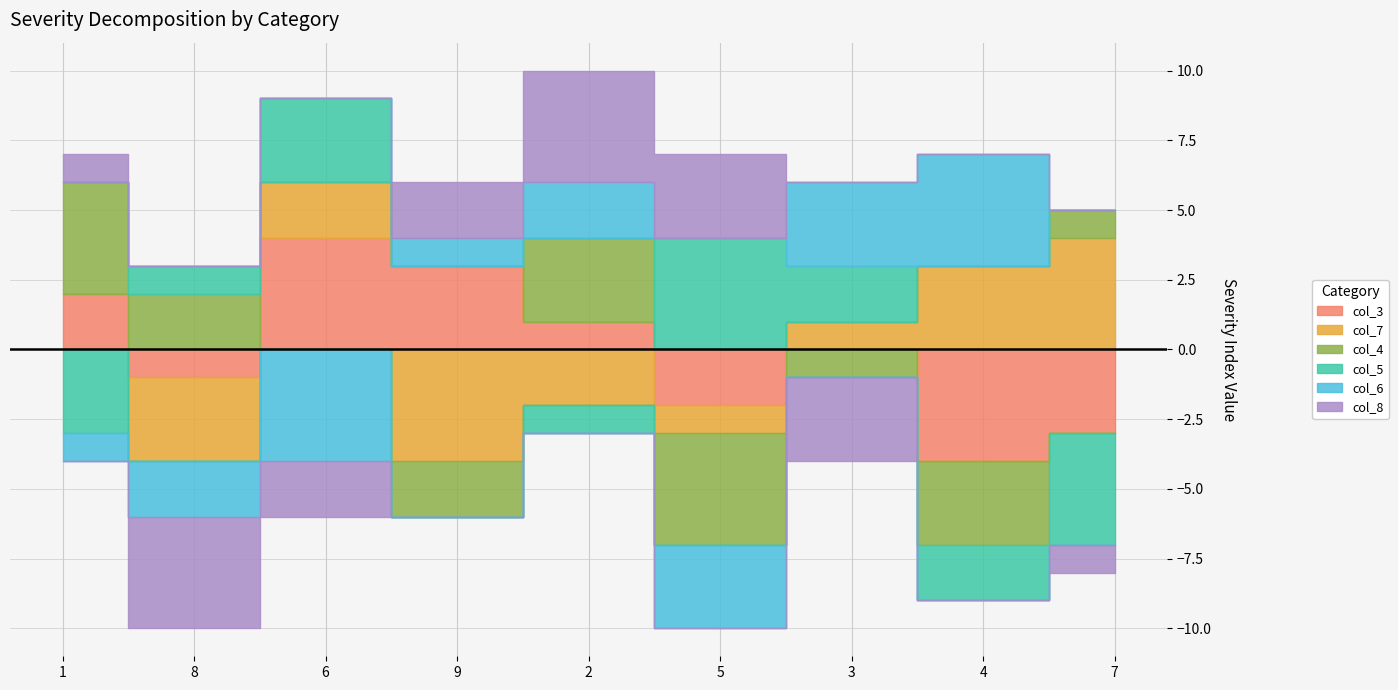

Where is the first local minimum for col_7?

8